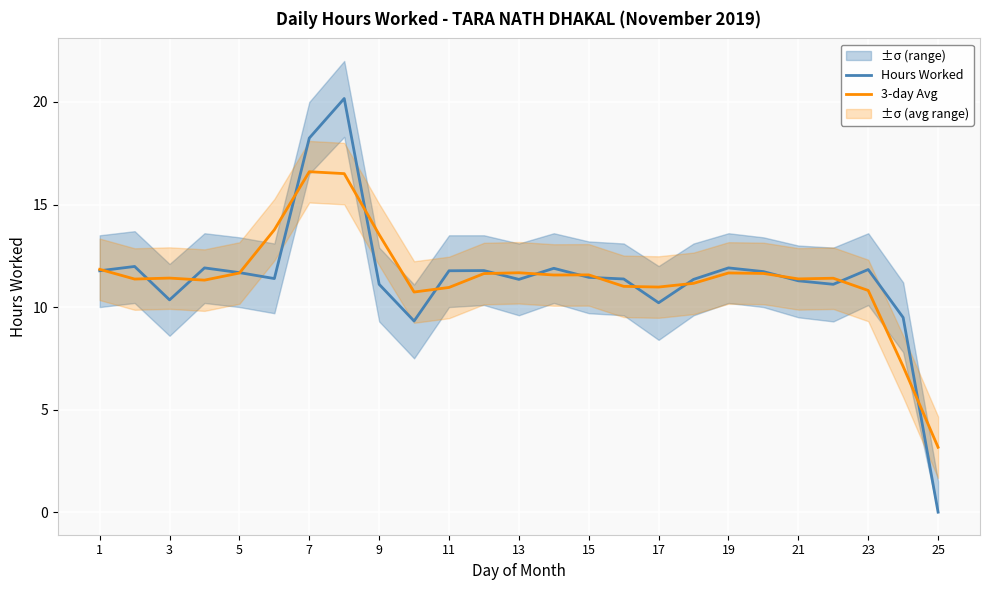

What is the highest value of the Hours Worked series?

20.2